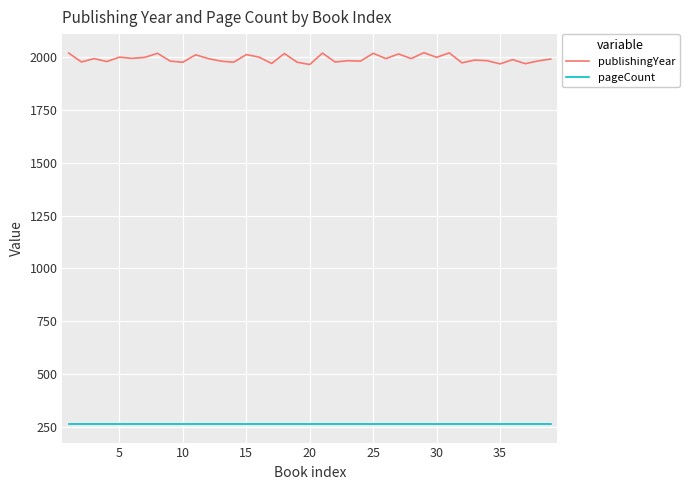

True or false: publishingYear and pageCount cross at least once.

False